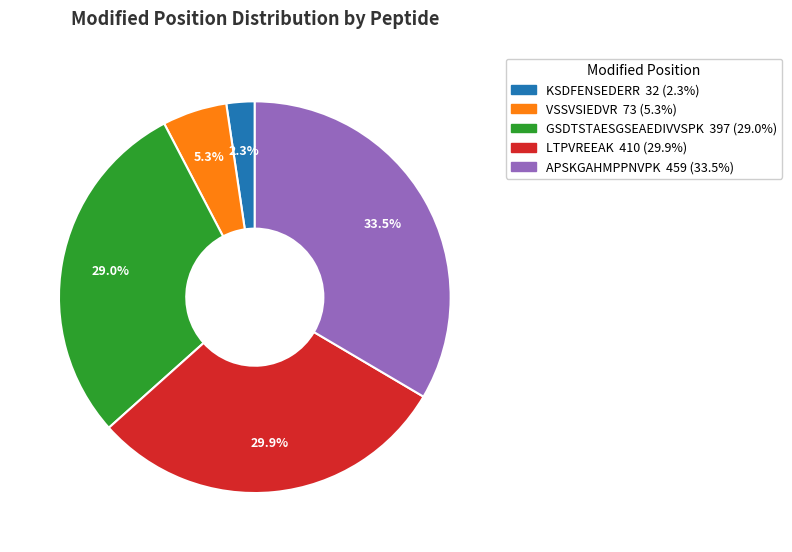

Which category has the biggest portion of the pie?

APSKGAHMPPNVPK